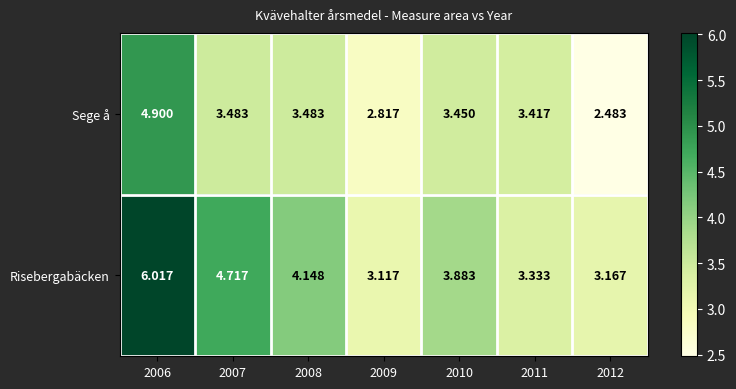

Which series changed the most between 2008 and 2010?

Risebergabäcken